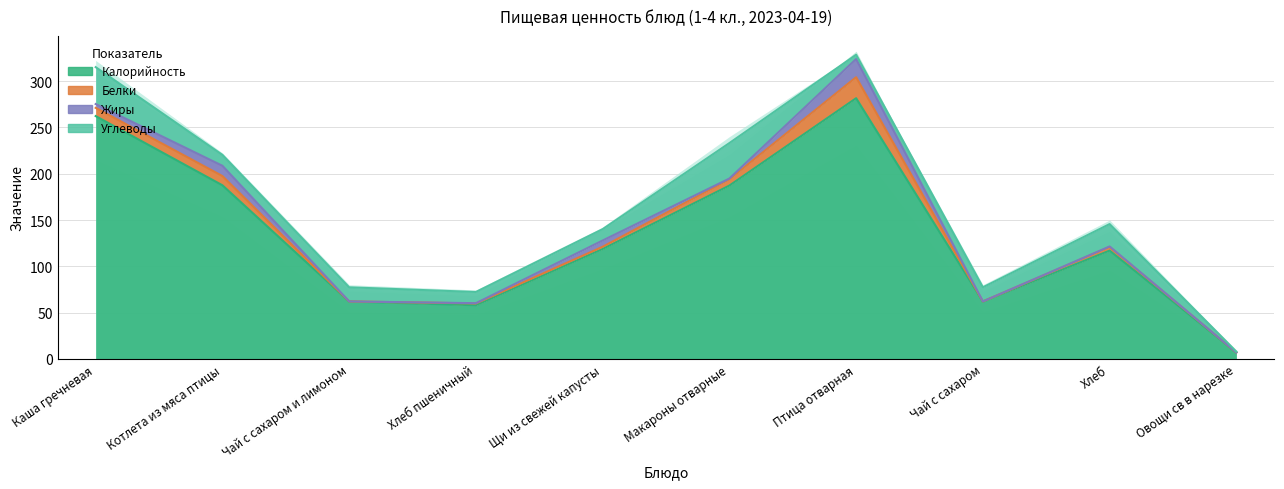

How many values in the Белки series exceed 3?

5